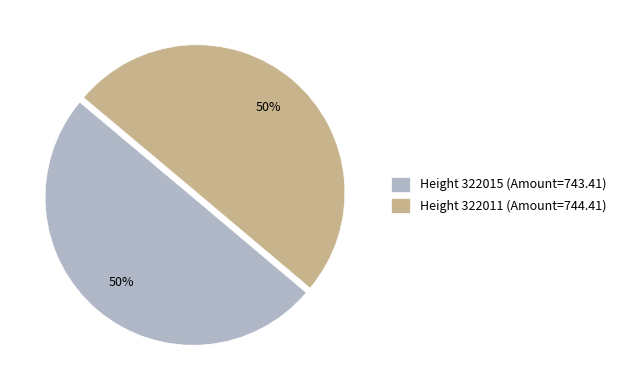

To the nearest percent, what is the combined percentage of Height 322015 (Amount=743.41) and Height 322011 (Amount=744.41)?

100%